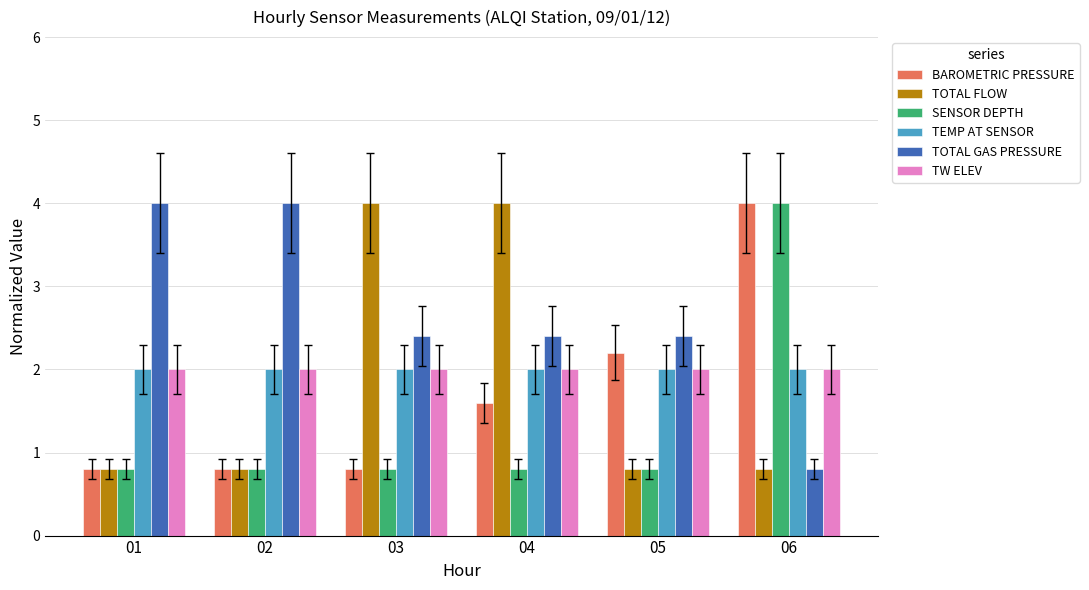

What is the sum of the BAROMETRIC PRESSURE values at 04 and 06?

5.6